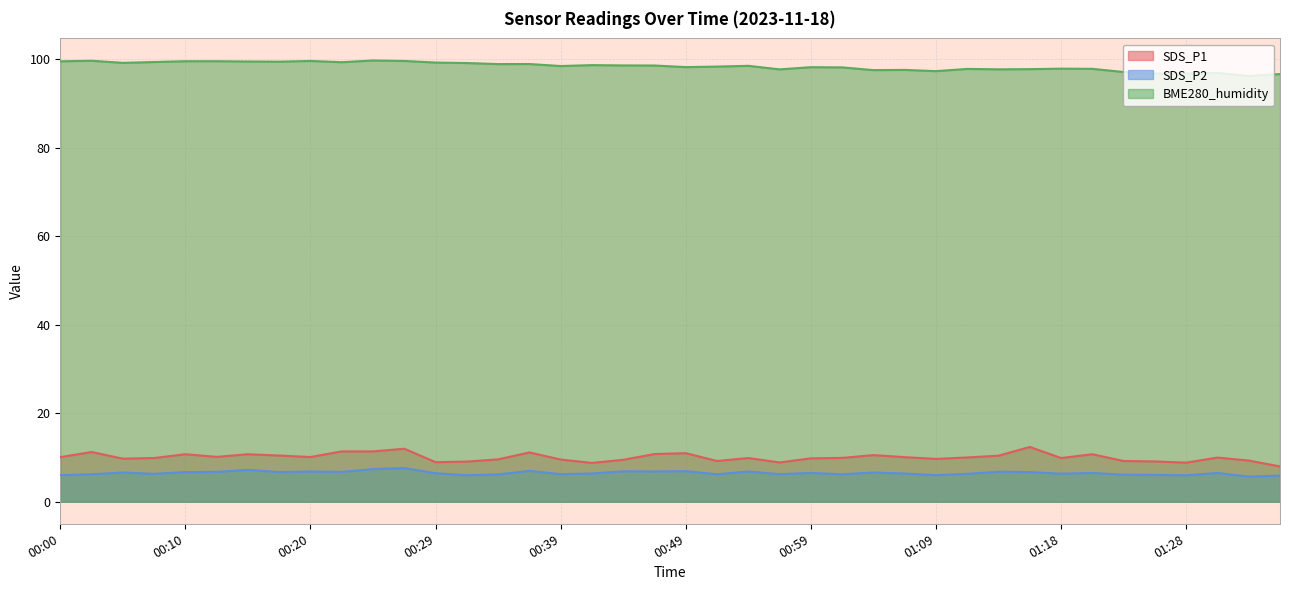

Reading left to right, extract all data points from this chart.

SDS_P1: 10.1	11.2	9.7	9.9	10.7	10.1	10.7	10.4	10.1	11.4	11.4	12.0	8.9	9.1	9.6	11.1	9.5	8.8	9.5	10.8	11.0	9.2	9.9	8.9	9.8	9.9	10.5	10.1	9.7	10.0	10.4	12.4	9.9	10.7	9.2	9.1	8.8	10.0	9.3	8.0
SDS_P2: 6.0	6.2	6.6	6.3	6.7	6.7	7.2	6.7	6.8	6.7	7.4	7.6	6.4	6.0	6.2	7.0	6.2	6.4	6.9	6.8	6.9	6.2	6.8	6.2	6.5	6.2	6.6	6.4	6.0	6.3	6.8	6.7	6.3	6.5	6.1	6.1	6.0	6.5	5.7	5.9
BME280_humidity: 99.5	99.6	99.2	99.3	99.5	99.5	99.5	99.4	99.6	99.3	99.7	99.6	99.2	99.1	98.9	98.9	98.4	98.6	98.6	98.5	98.2	98.3	98.5	97.7	98.2	98.1	97.5	97.6	97.3	97.8	97.7	97.7	97.8	97.8	97.1	96.7	96.8	96.9	96.2	96.6